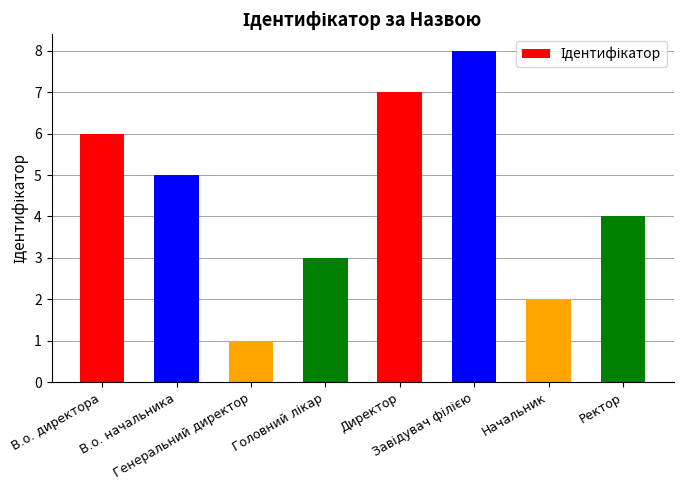

What is the change in value from В.о. начальника to Директор?

+2